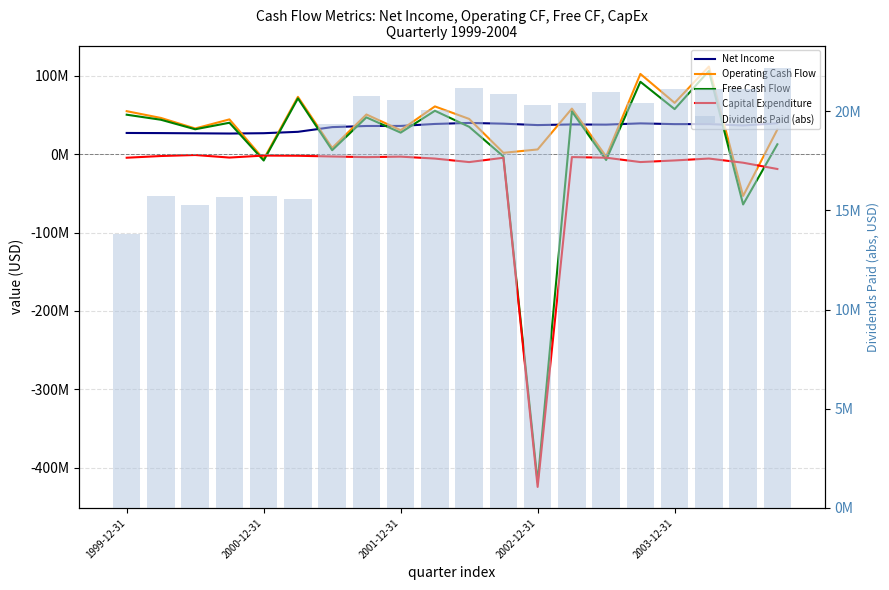

Is it true that Capital Expenditure equals -33732473 at 19?

False